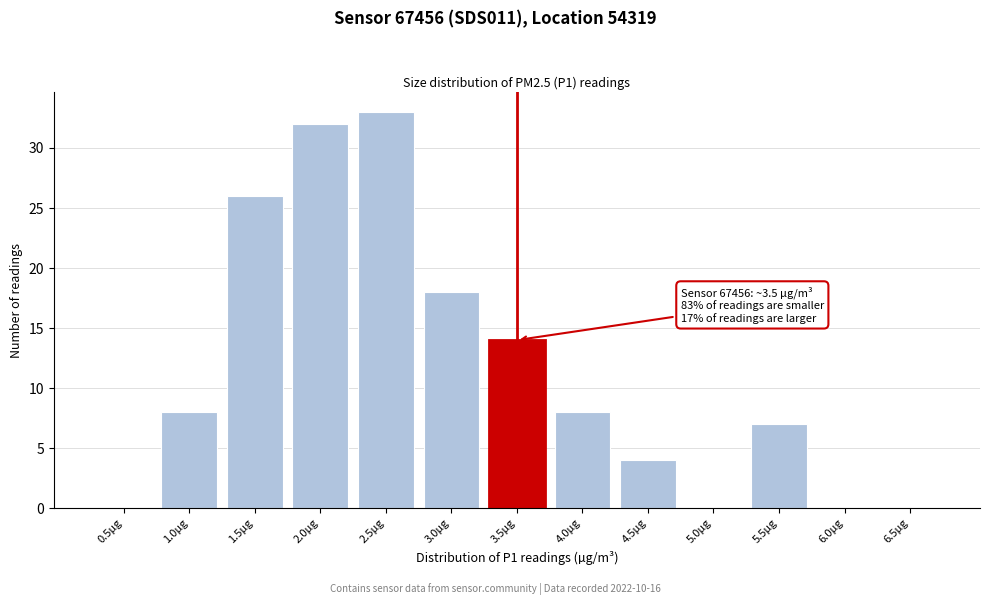

Reading left to right, transcribe all the data shown in this chart.

0.5µg=0	1.0µg=8	1.5µg=26	2.0µg=32	2.5µg=33	3.0µg=18	3.5µg=14	4.0µg=8	4.5µg=4	5.0µg=0	5.5µg=7	6.0µg=0	6.5µg=0